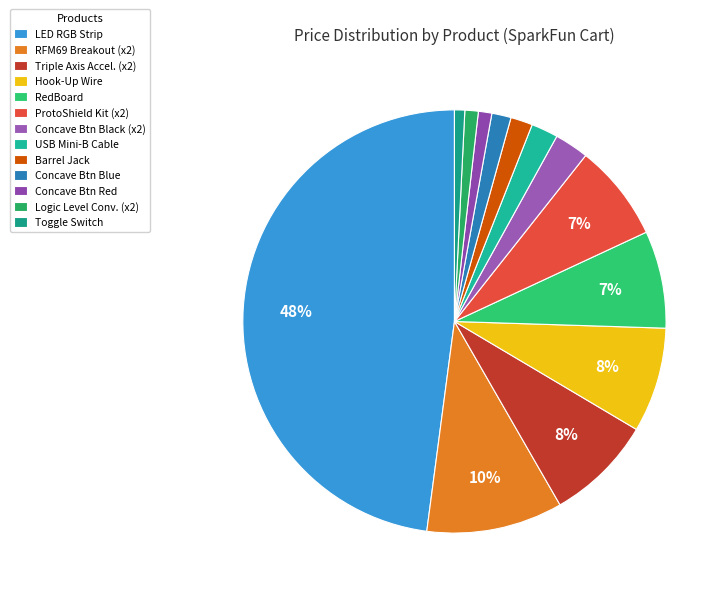

To the nearest percent, what is the difference between the largest and smallest slice percentages?

47%